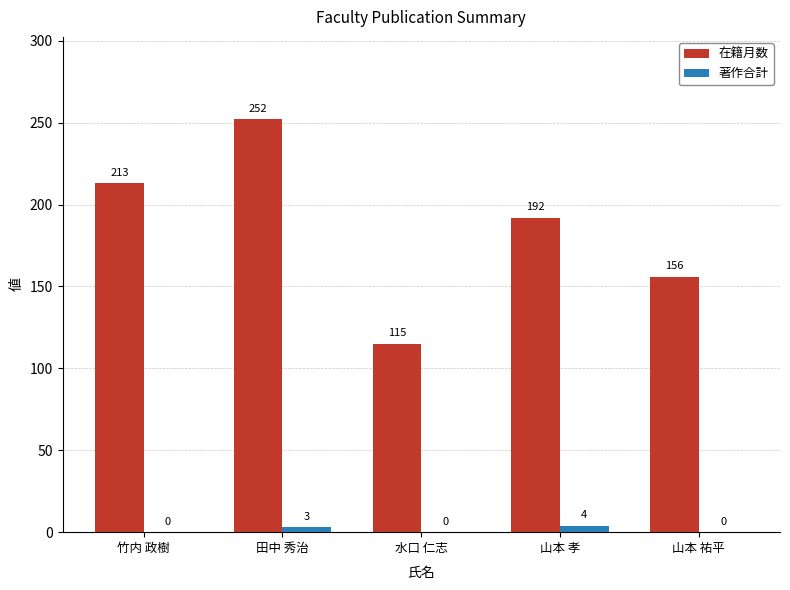

What is the maximum value shown in the chart?

252